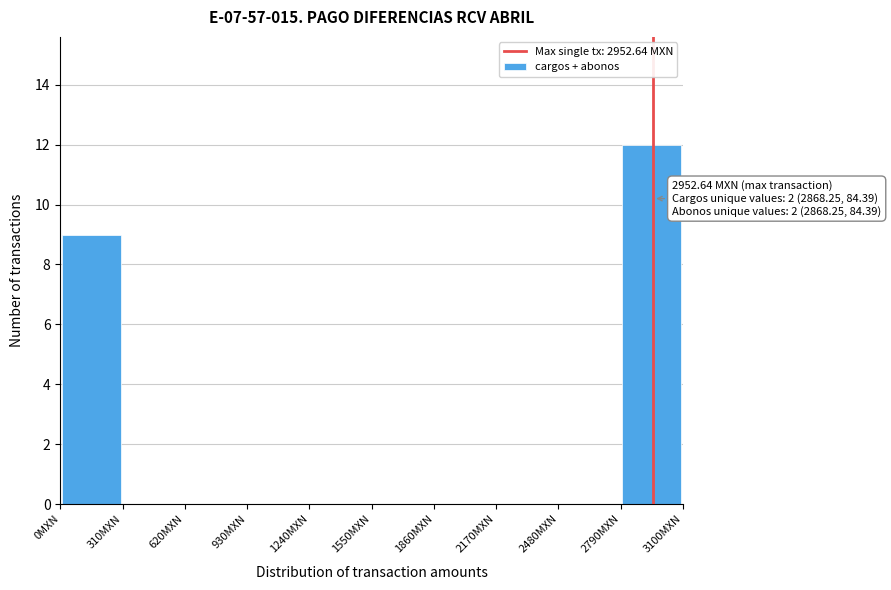

Over which range of the x-axis is the bar tallest?

2800 to 3100